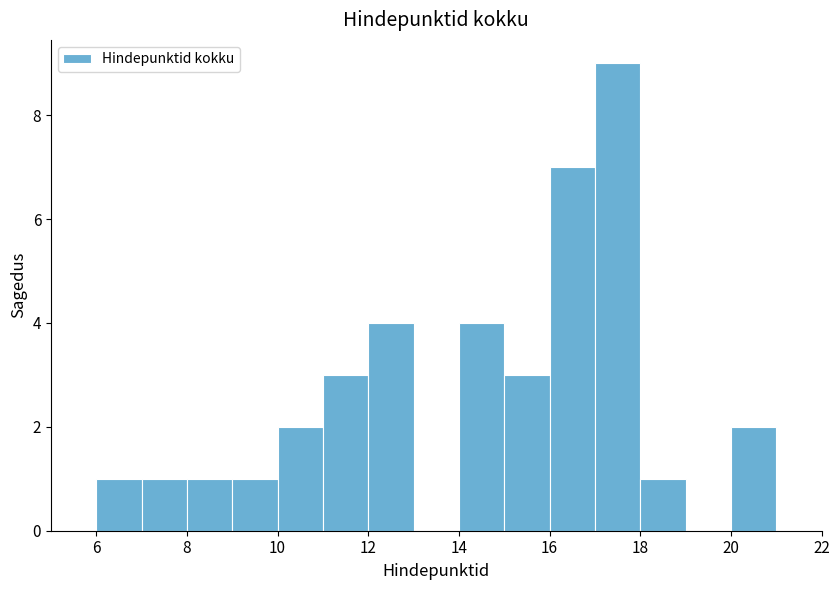

Reading left to right, transcribe this chart: for each bar, give the range it covers on the x-axis and its height. The values are not printed on the chart, so give them approximately, as read against the axis.

6 to 7: 1
7 to 8: 1
8 to 9: 1
9 to 10: 1
10 to 11: 2
11 to 12: 3
12 to 13: 4
13 to 14: 0
14 to 15: 4
15 to 16: 3
16 to 17: 7
17 to 18: 9
18 to 19: 1
19 to 20: 0
20 to 21: 2